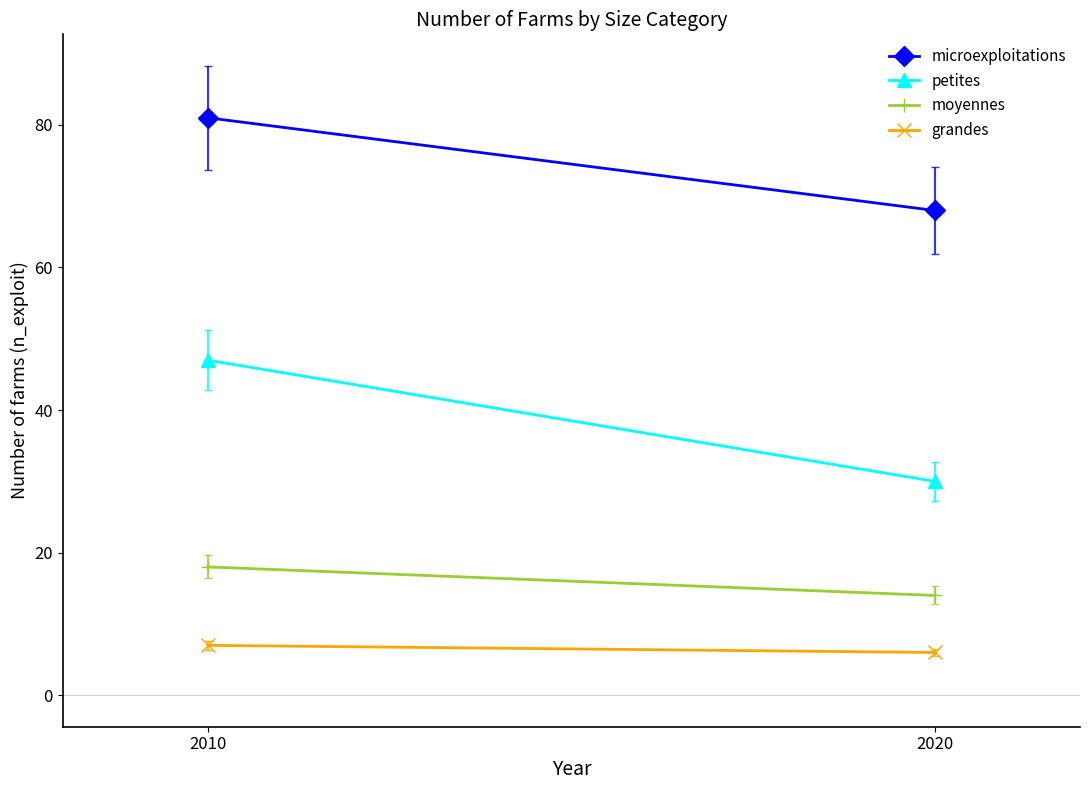

How many data points in grandes are less than 7?

1